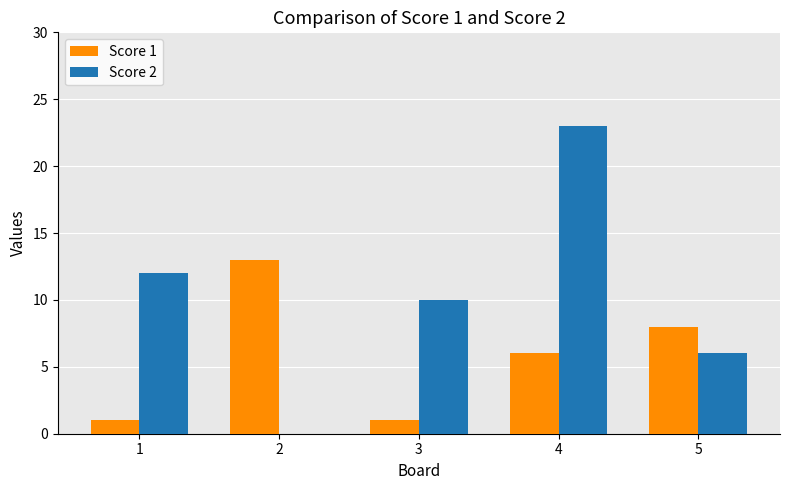

True or false: Score 2 has a value of 23 at 4.

True